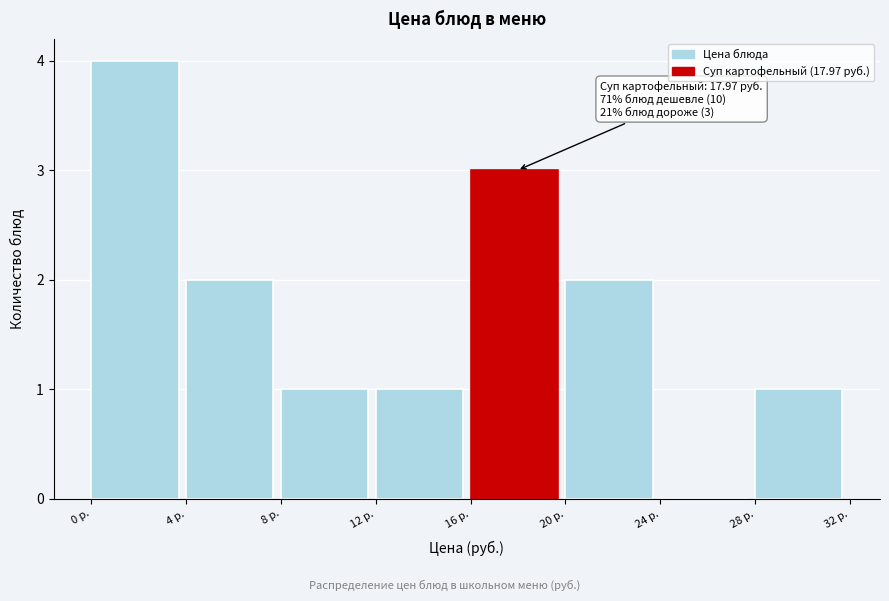

Over which range of the x-axis is the bar tallest?

0 to 4